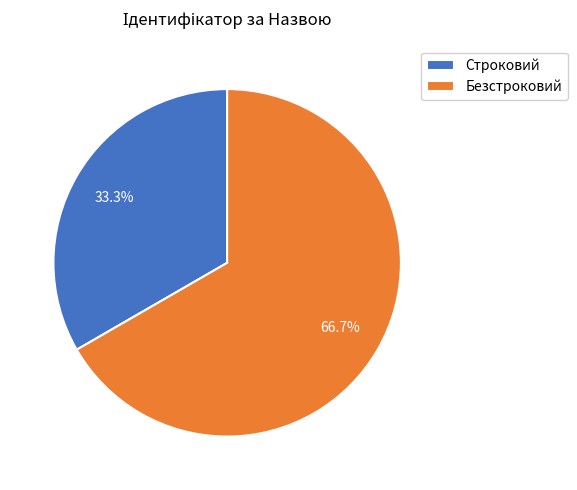

True or false: Строковий accounts for 33% of the total.

True